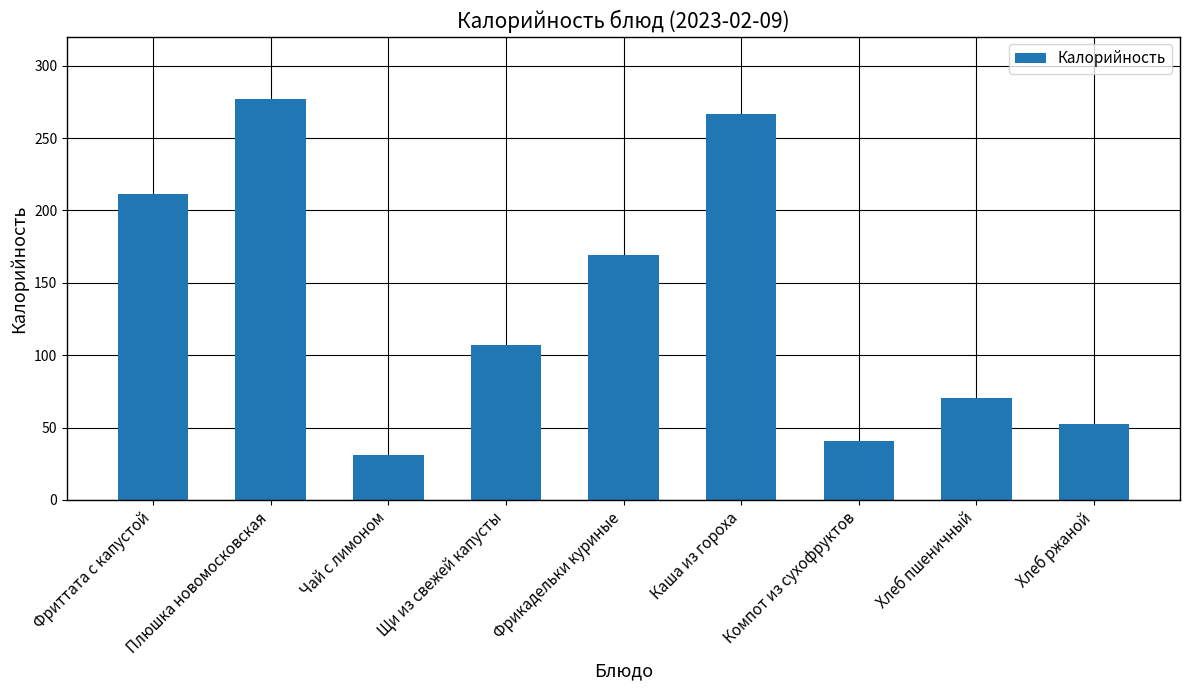

Which has a higher value, Компот из сухофруктов or Фрикадельки куриные?

Фрикадельки куриные